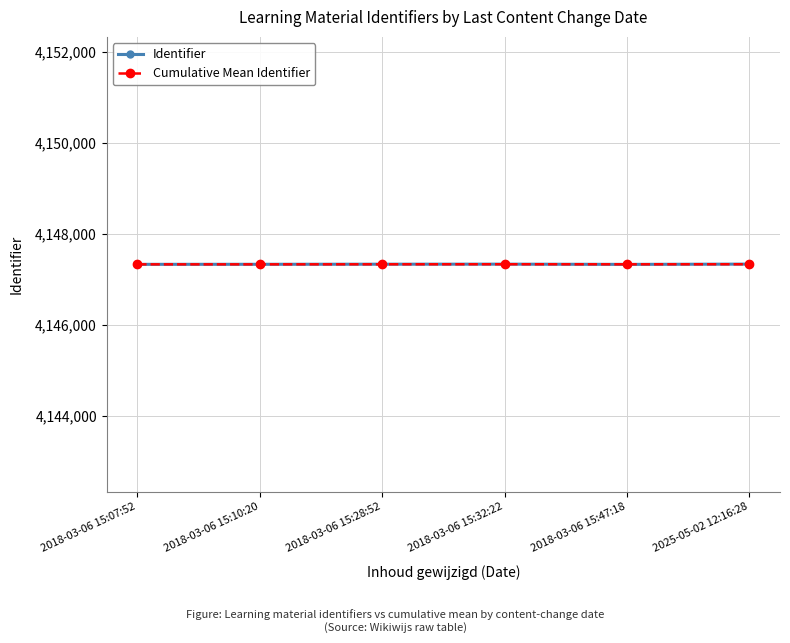

What is the maximum value shown in the chart?

4147334